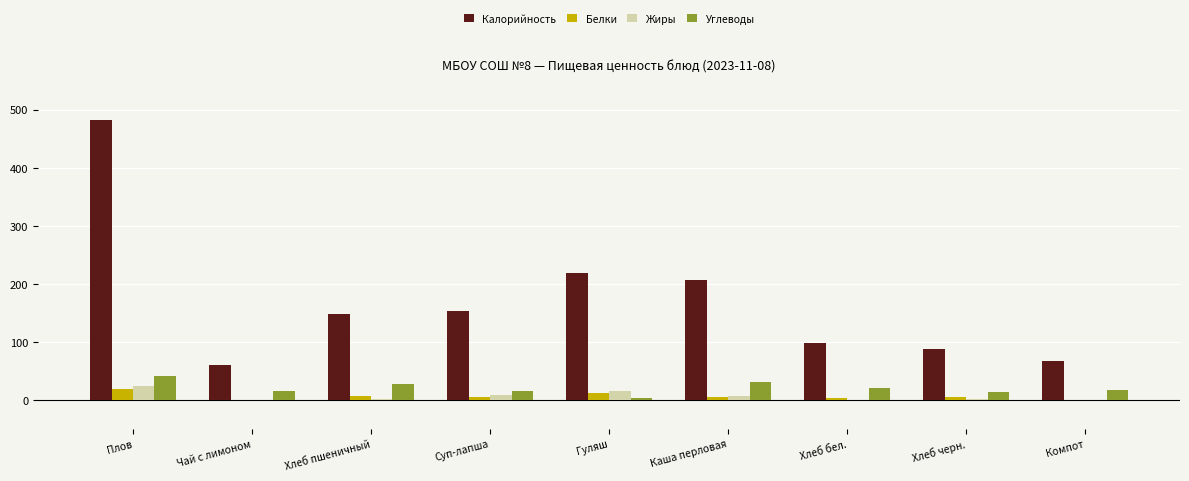

Which series has the largest range (max minus min)?

Калорийность